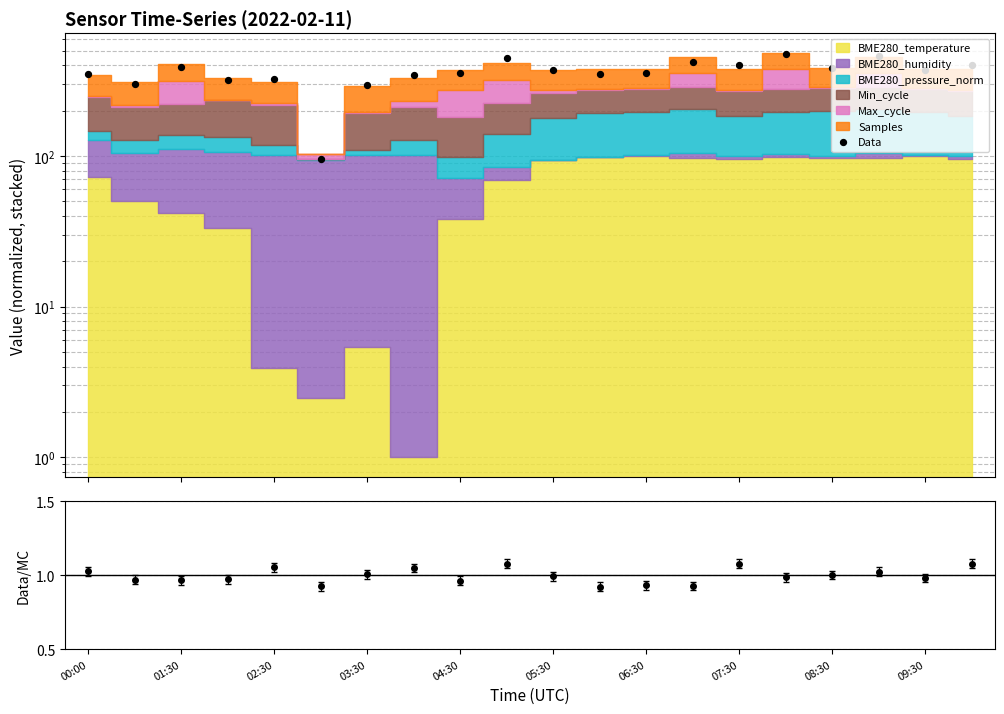

What is the change in value from 00:00 to 02:30?

+39.4